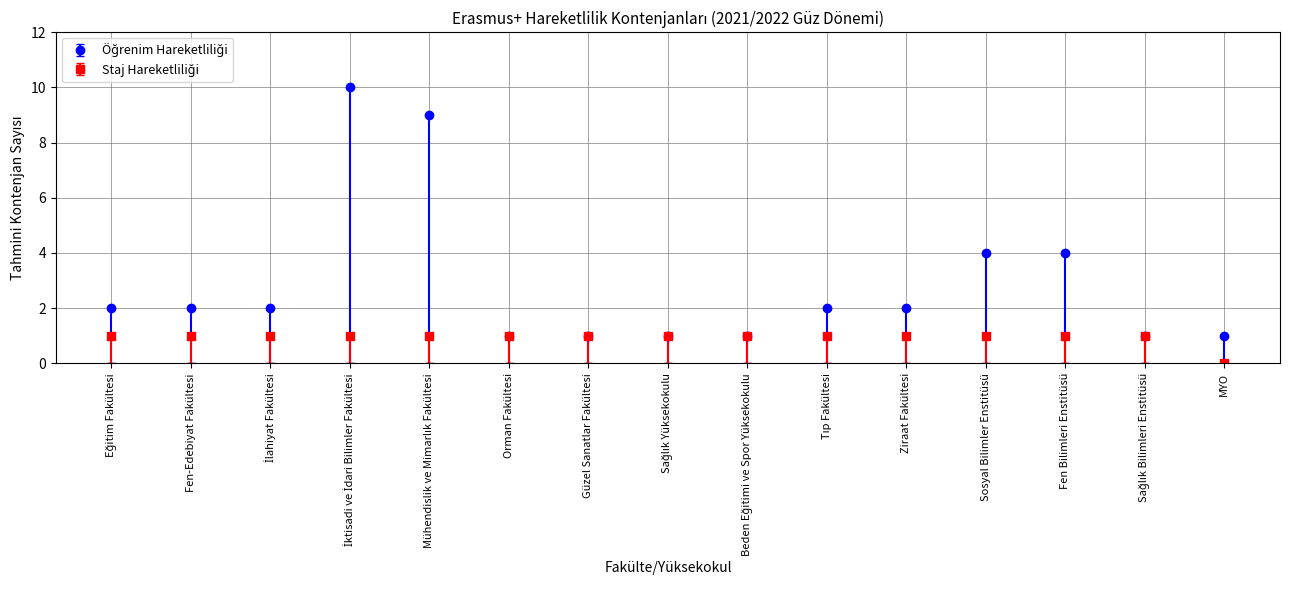

At which category does the chart reach its minimum across all series?

MYO